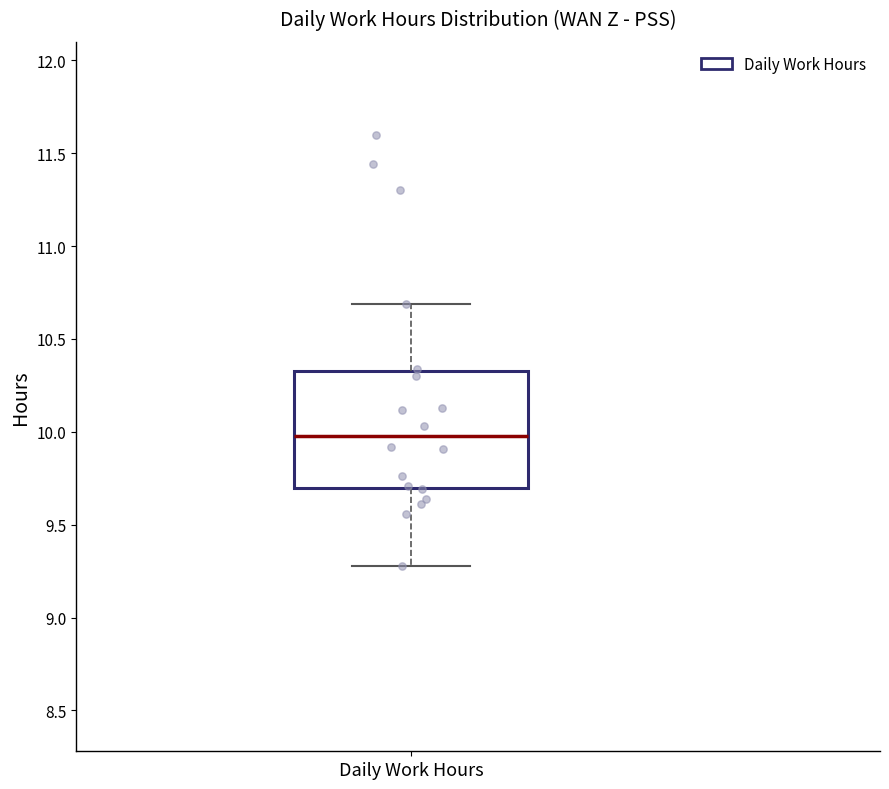

Transcribe this box plot: give where the median line is, the range the box spans, and where the two whiskers end, as read against the y-axis. The values are not printed on the chart, so give them approximately, as read against the axis.

median 10.00, box 9.70 to 10.35, whiskers 9.30 to 10.70